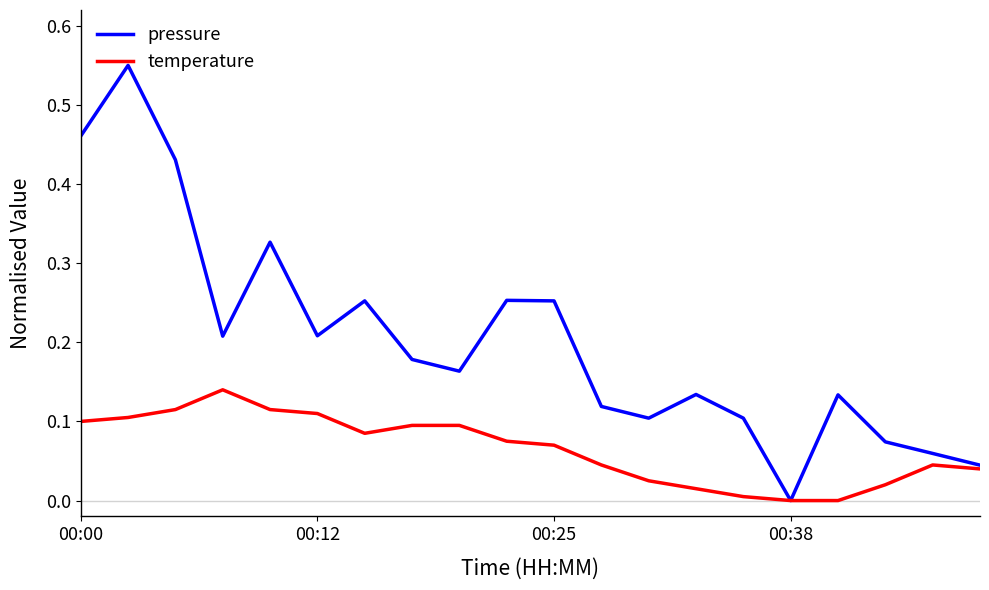

List the series in order of their overall mean, highest first.

pressure, temperature